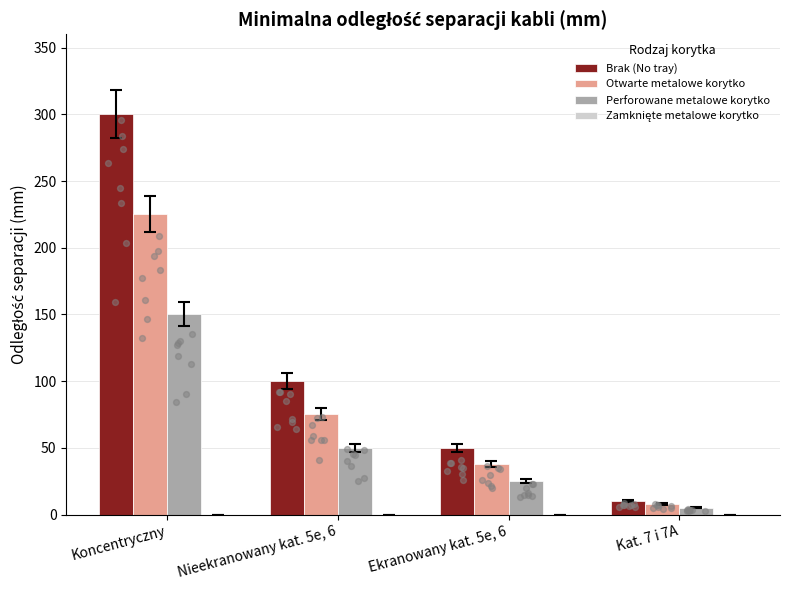

Which series contains the lowest Y value?

Zamknięte metalowe korytko